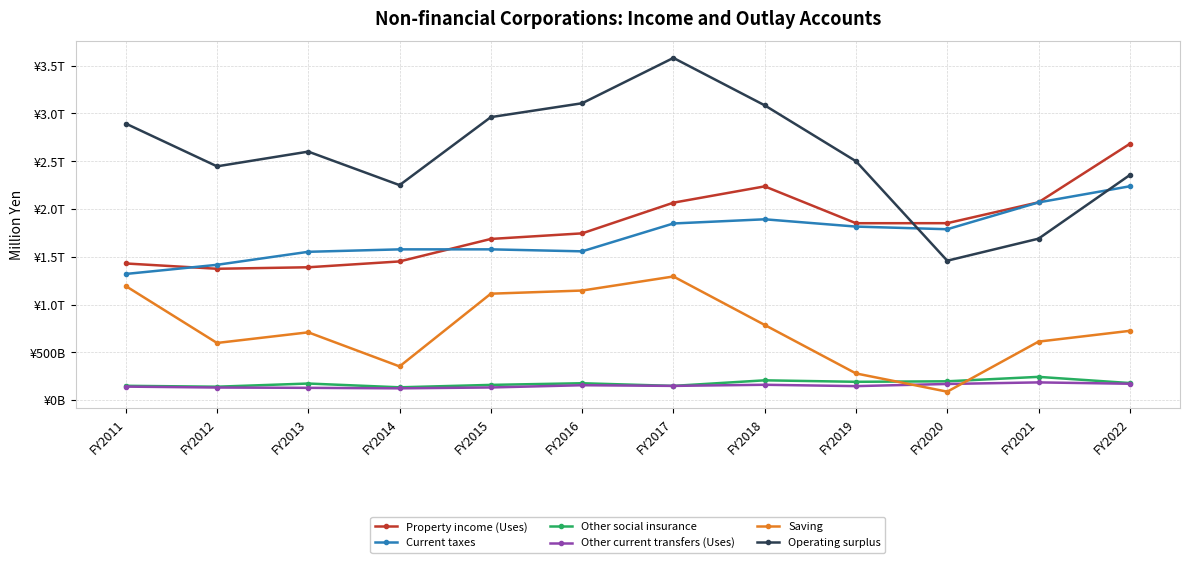

Which category has the lowest value across all series?

FY2020